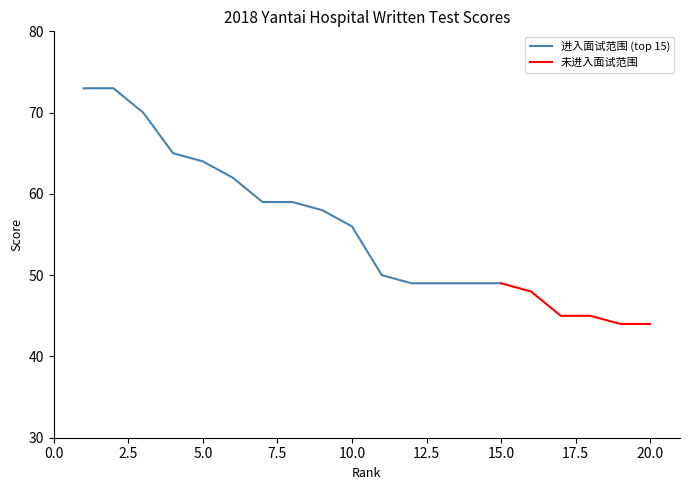

What is the difference between the second highest and minimum values?

29